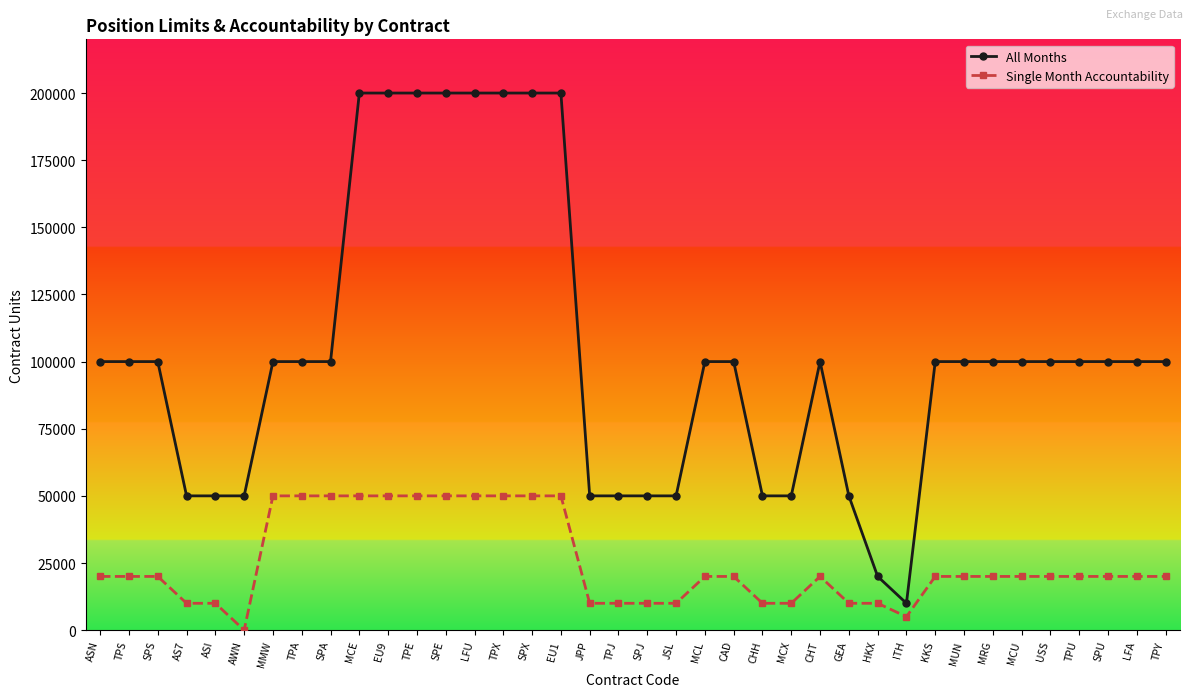

Which series has the largest range (max minus min)?

All Months